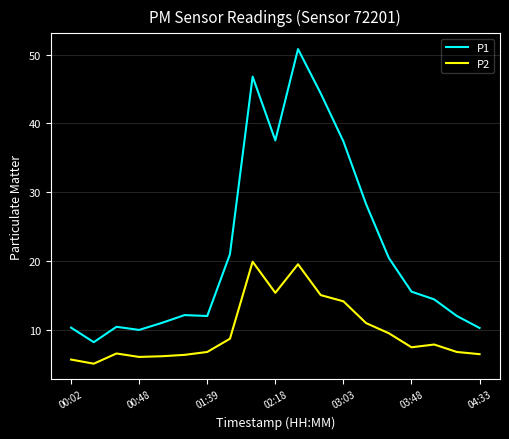

True or false: P2 has more than 1 points higher than both neighbors.

True